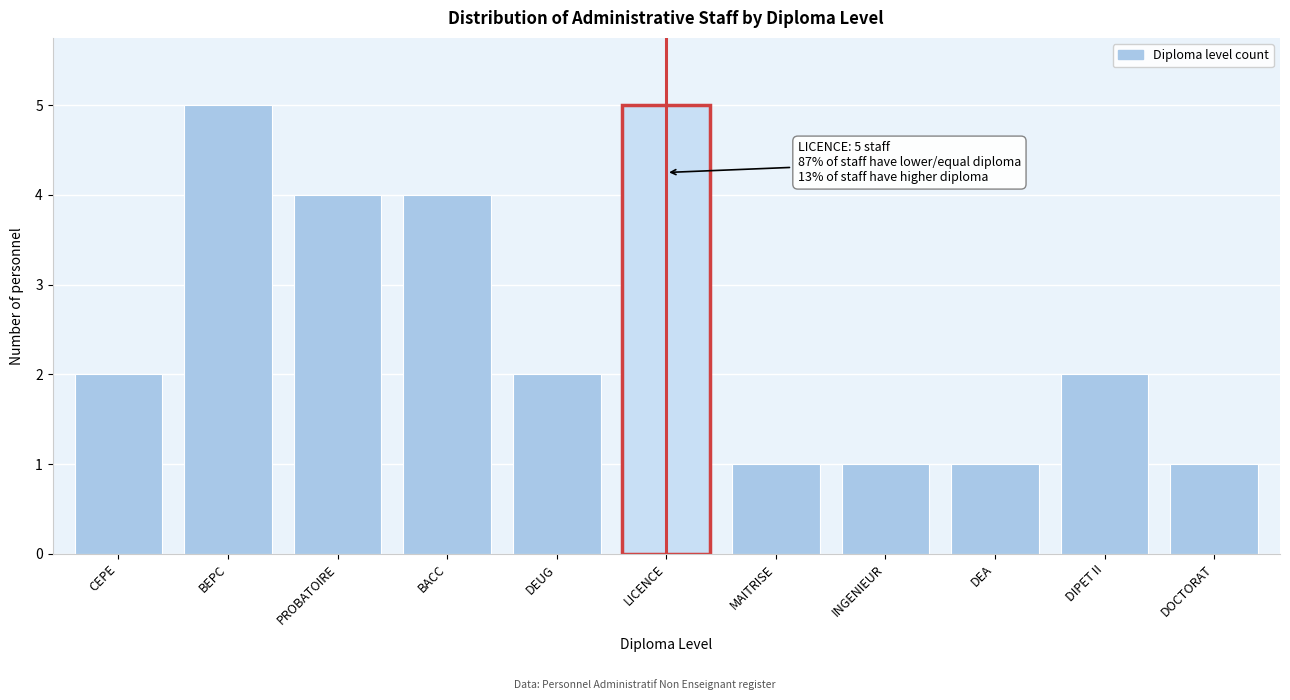

Reading left to right, list all the values displayed in this chart.

CEPE=2	BEPC=5	PROBATOIRE=4	BACC=4	DEUG=2	LICENCE=5	MAITRISE=1	INGENIEUR=1	DEA=1	DIPET II=2	DOCTORAT=1